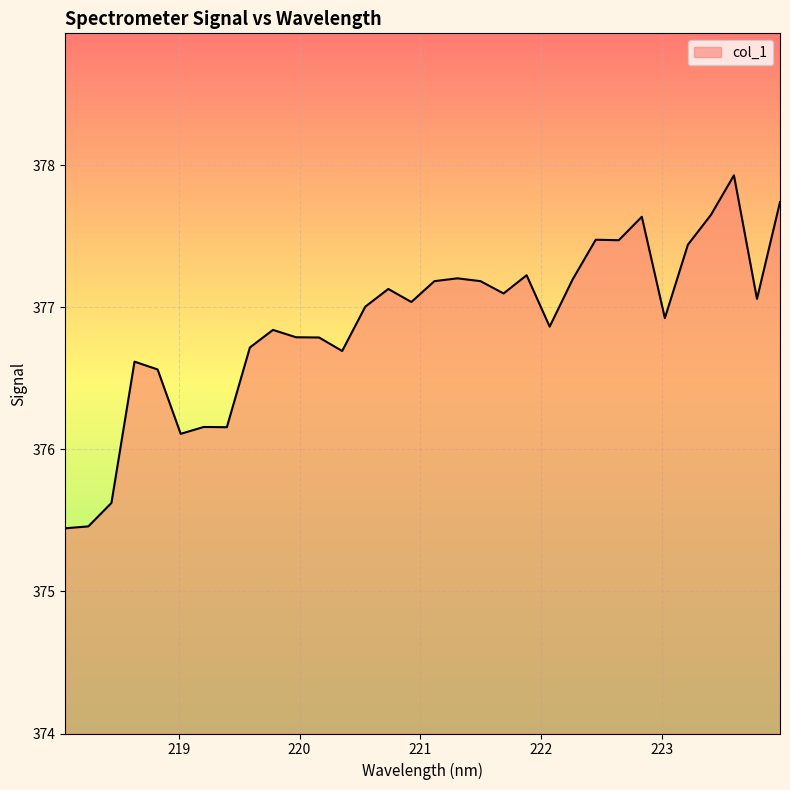

What is the difference between the maximum and minimum values?

2.5